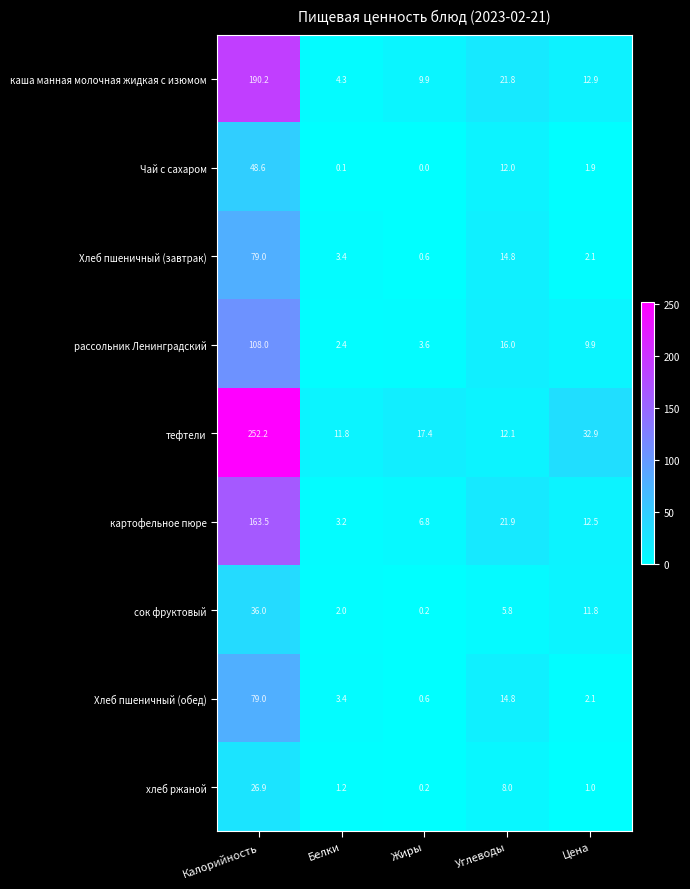

Is it true that тефтели equals 11.8 at Белки?

True